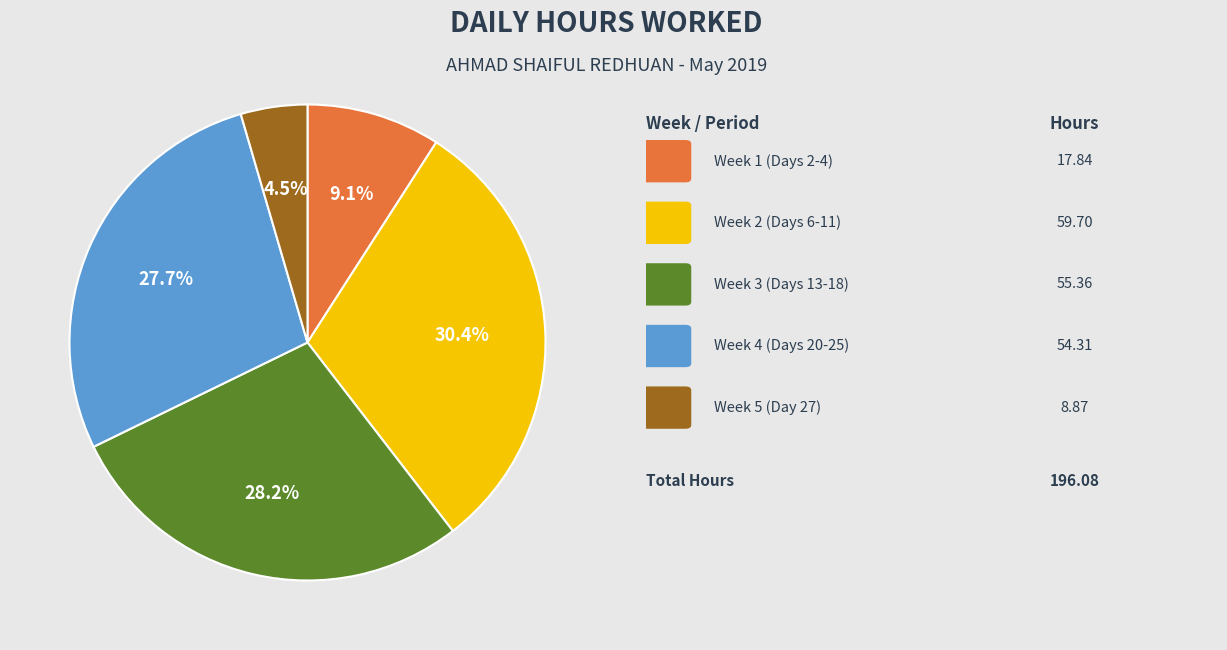

Is there any slice that represents more than half of the pie?

No